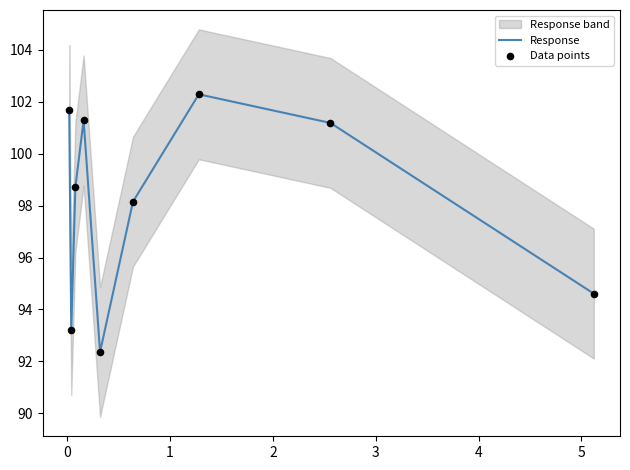

Which series contains the lowest Y value?

Response